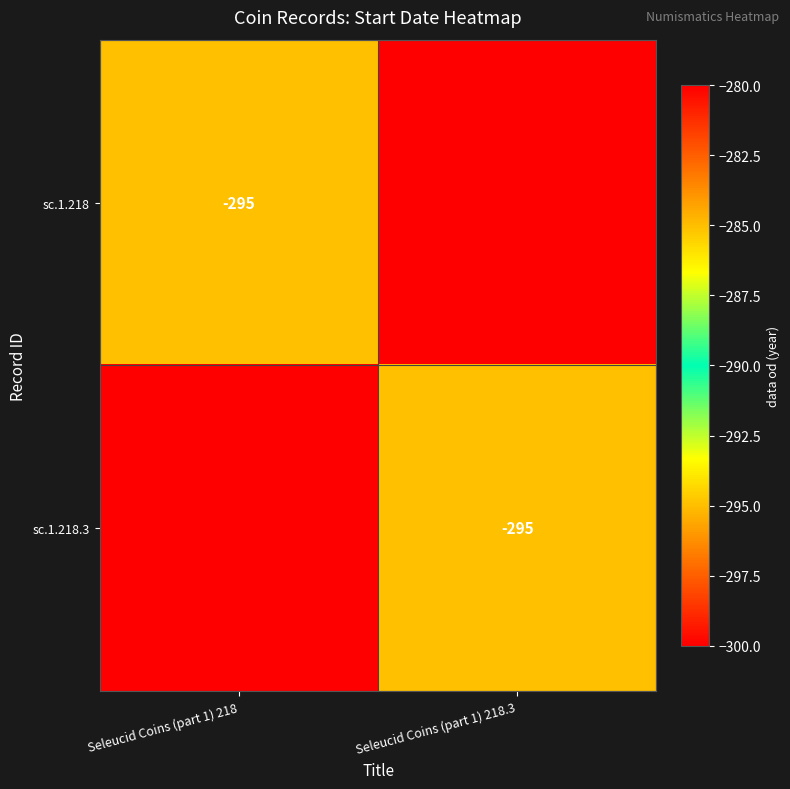

The value of sc.1.218 at Seleucid Coins (part 1) 218 is -399. True or false?

False